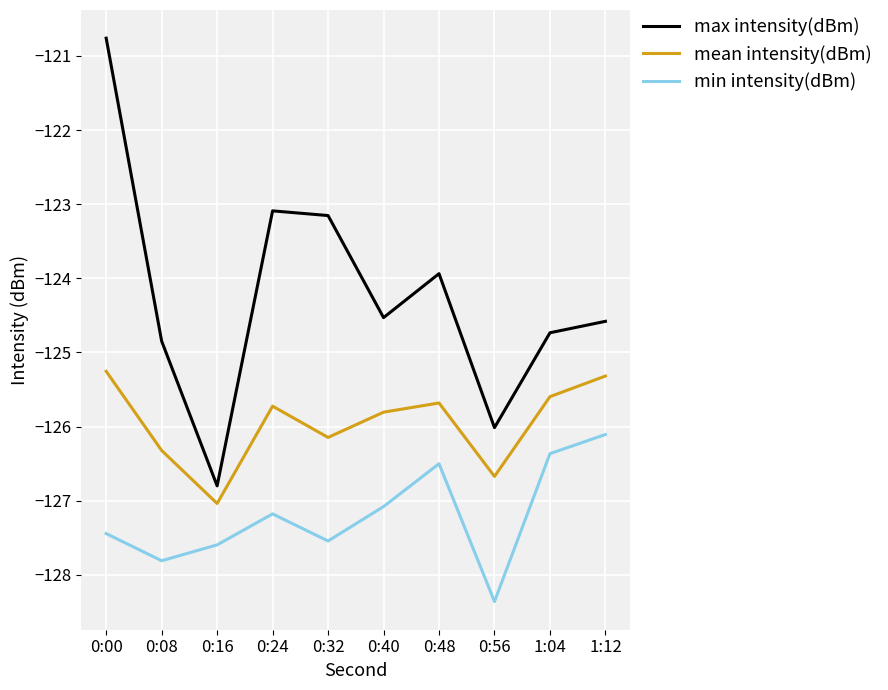

How many series are shown in this chart?

3